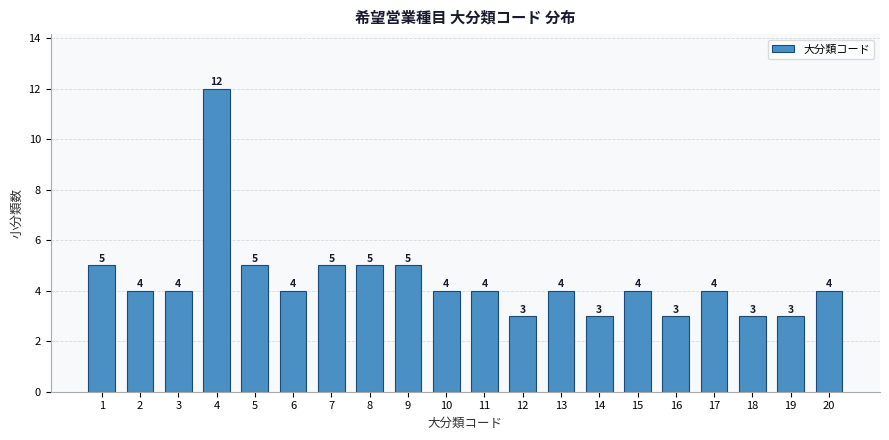

Reading right to left, list all the values displayed in this chart.

20=4	19=3	18=3	17=4	16=3	15=4	14=3	13=4	12=3	11=4	10=4	9=5	8=5	7=5	6=4	5=5	4=12	3=4	2=4	1=5